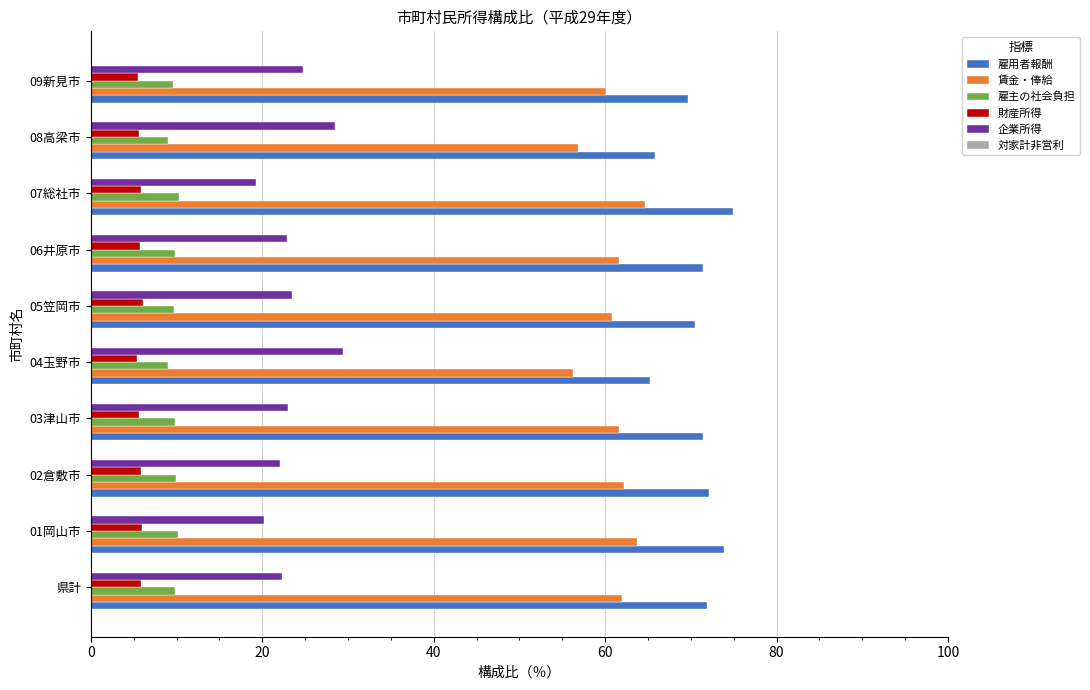

What is the maximum value for 企業所得?

29.4